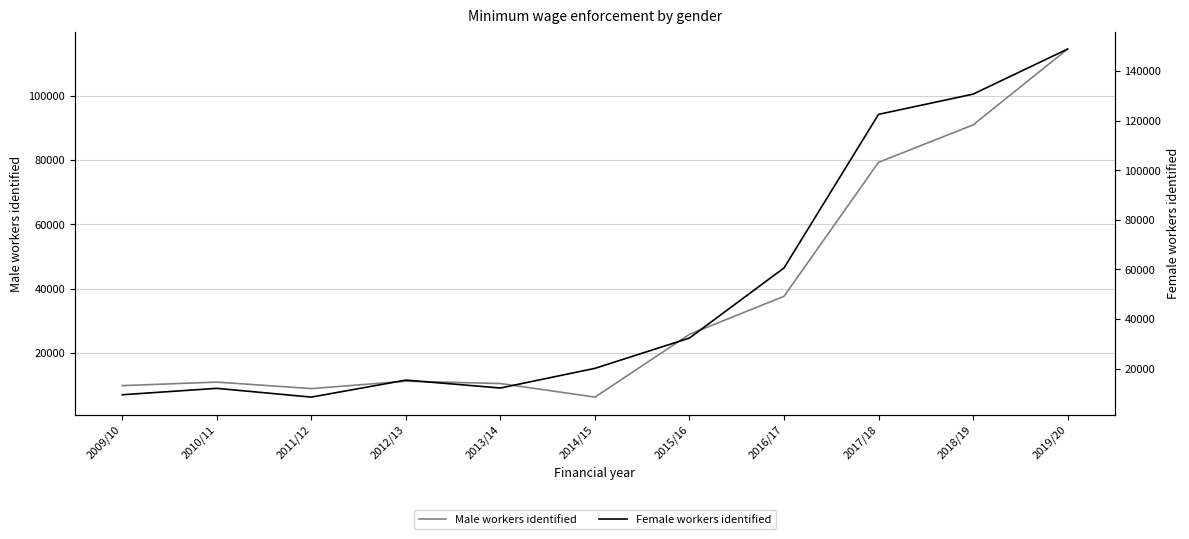

Reading left to right, transcribe all the data shown in this chart.

Male workers identified: 2009/10=9811	2010/11=10908	2011/12=8892	2012/13=11185	2013/14=10461	2014/15=6241	2015/16=25770	2016/17=37584	2017/18=79258	2018/19=90893	2019/20=114484
Female workers identified: 2009/10=9434	2010/11=12011	2011/12=8479	2012/13=15334	2013/14=12149	2014/15=20077	2015/16=32310	2016/17=60566	2017/18=122527	2018/19=130688	2019/20=148866